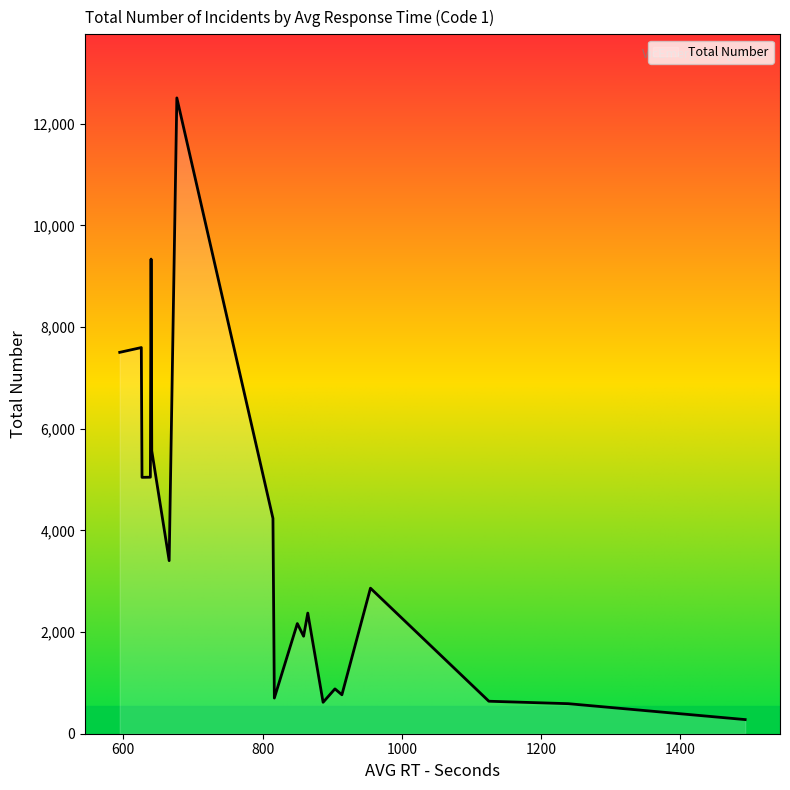

What is the minimum value shown in the chart?

278